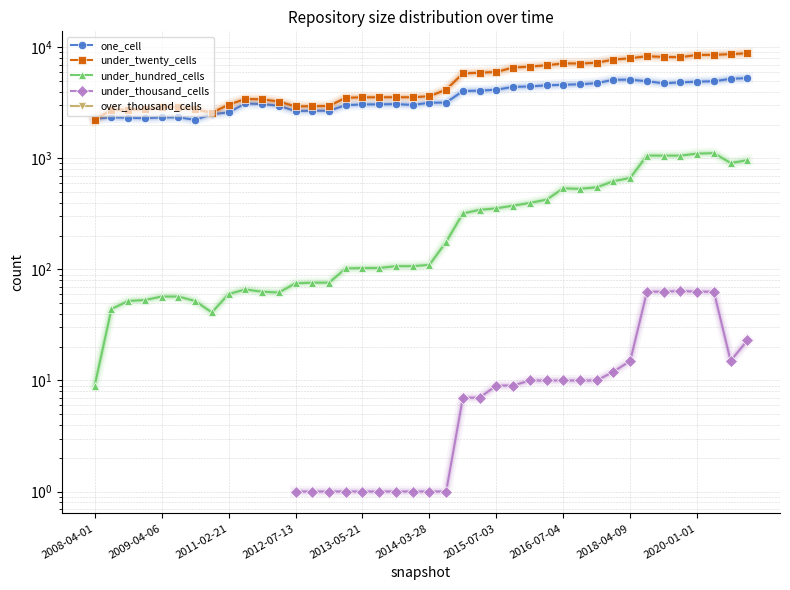

What are all the series names shown in the legend?

one_cell, under_twenty_cells, under_hundred_cells, under_thousand_cells, over_thousand_cells